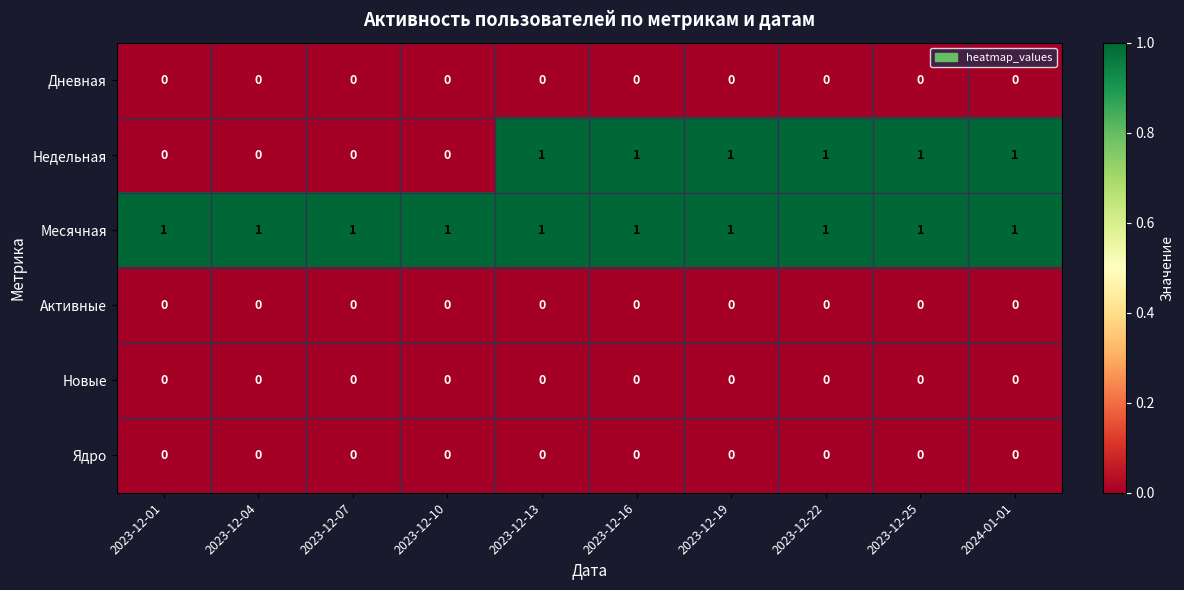

Which series changed the most between 2023-12-04 and 2023-12-25?

Недельная